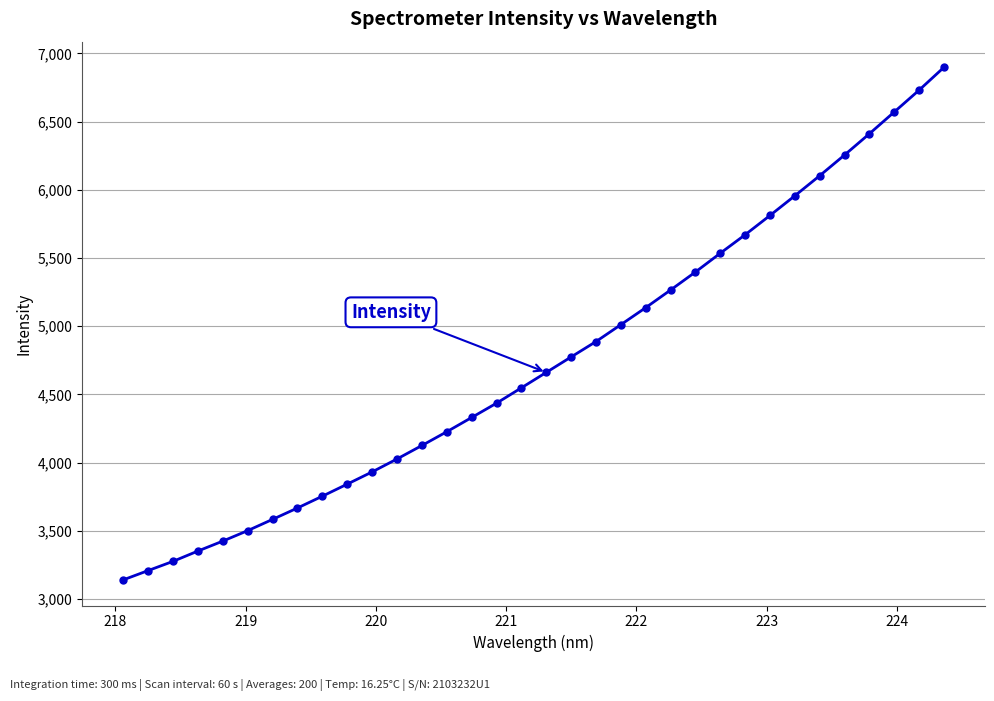

What is the value of the 19th point from the left?

4775.1